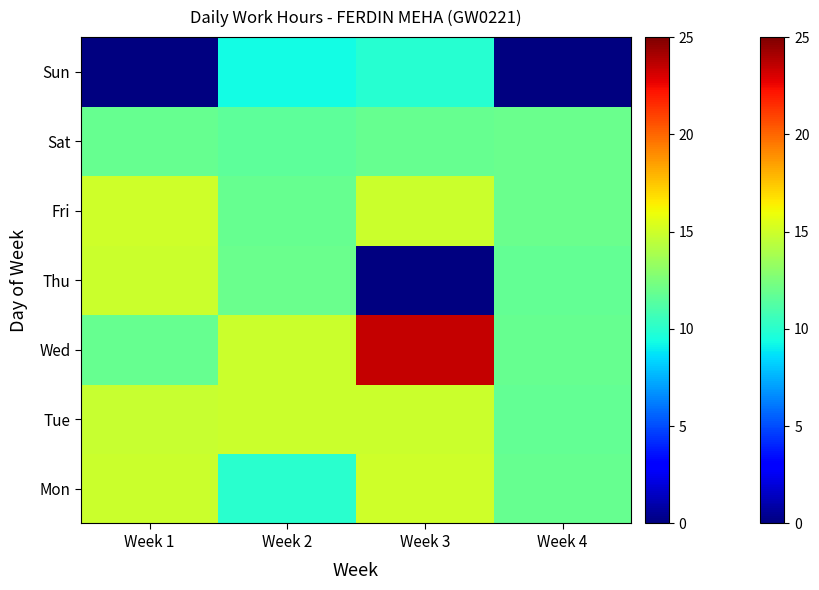

Which series has the largest range (max minus min)?

Thu